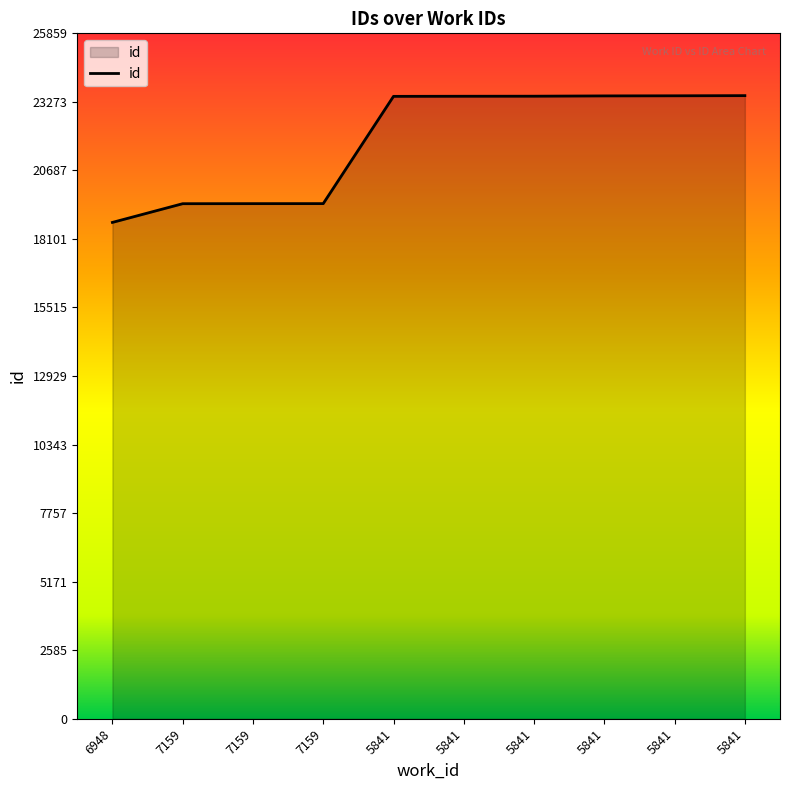

What is the minimum value shown in the chart?

18726